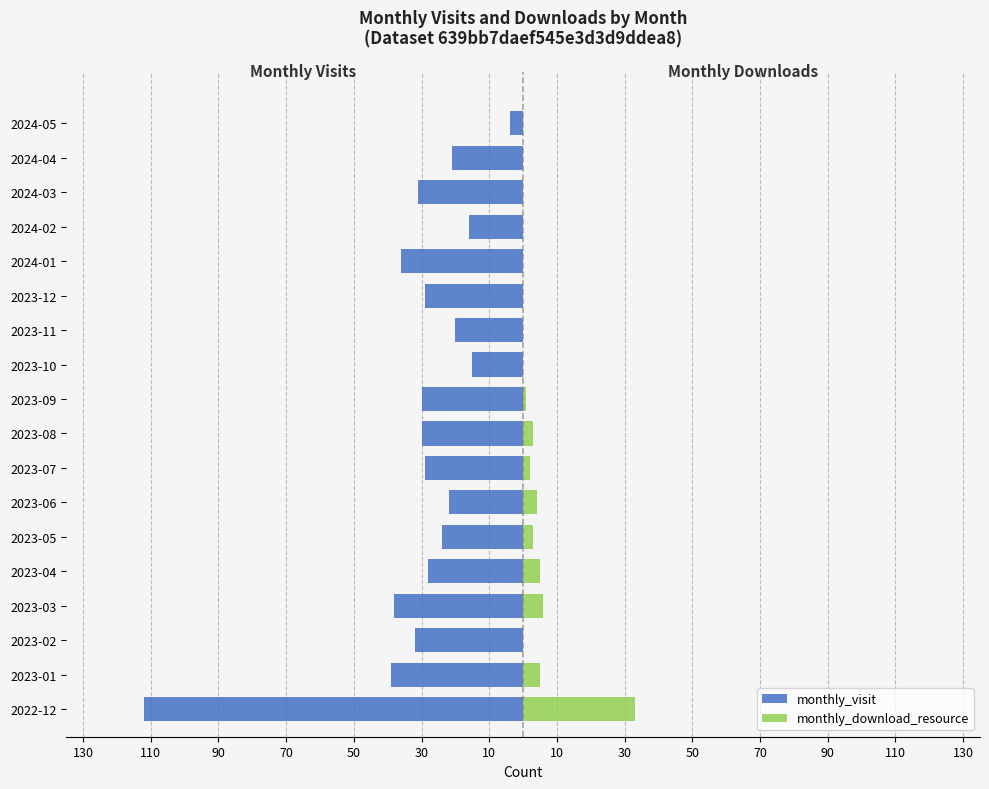

What is the average value of the monthly_download_resource series?

3